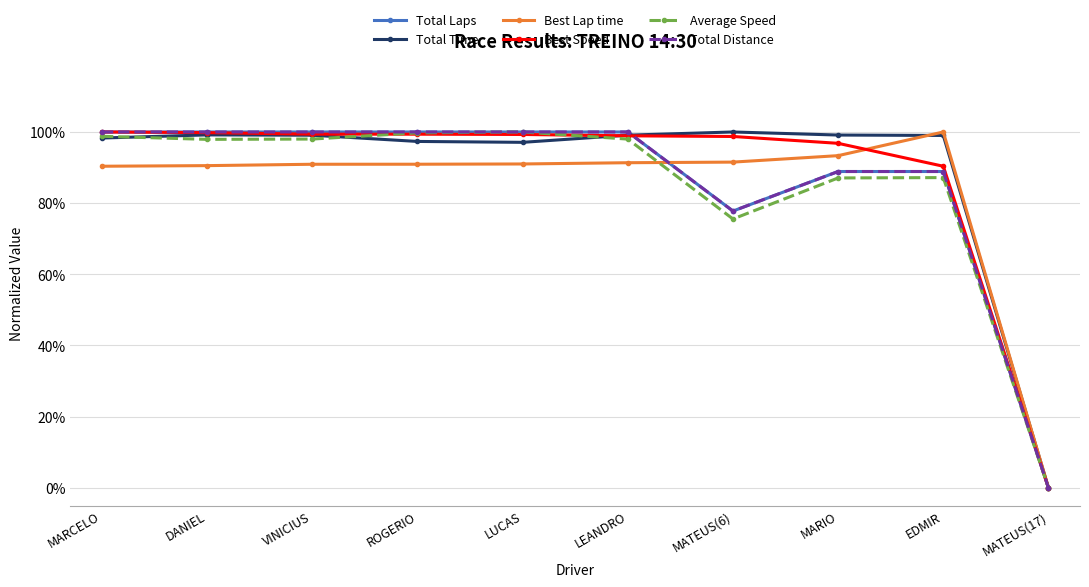

Rank the series at ROGERIO from highest to lowest value.

Total Laps, Total Distance, Average Speed, Best Speed, Total Time, Best Lap time